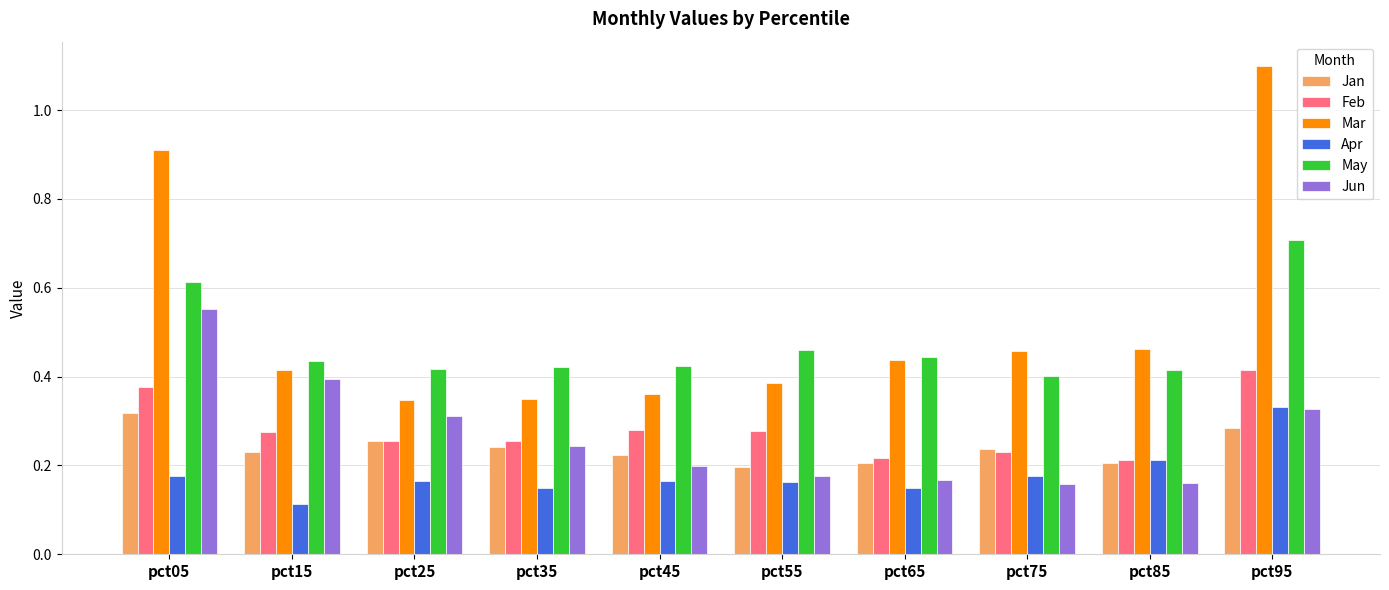

What is the sum of the May values at pct85 and pct75?

0.8